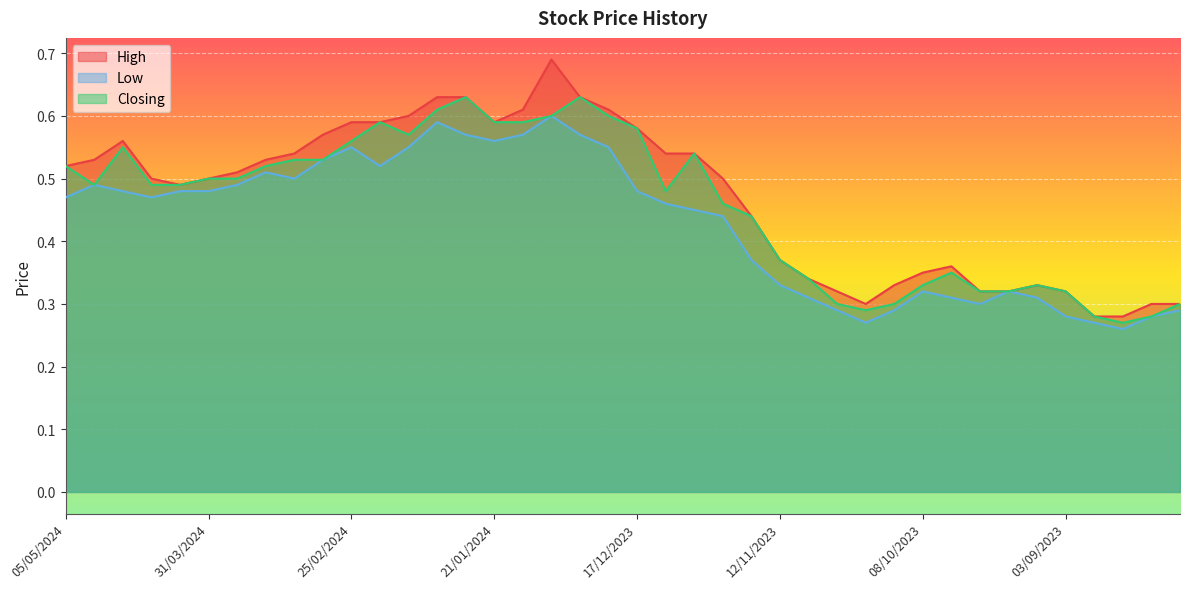

At how many categories does at least one series exceed 0?

40